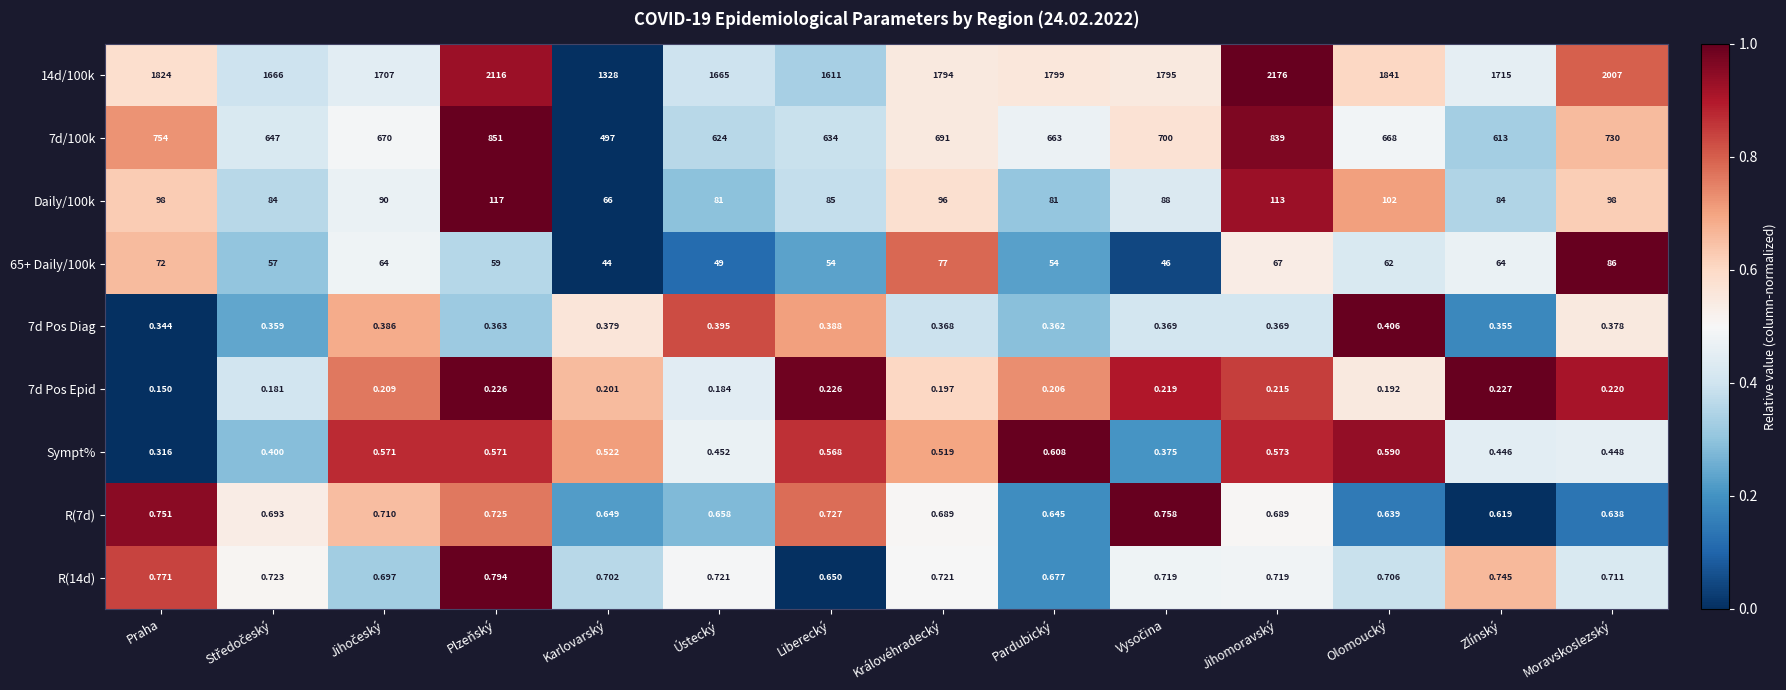

Which category has the lowest value across all series?

Praha